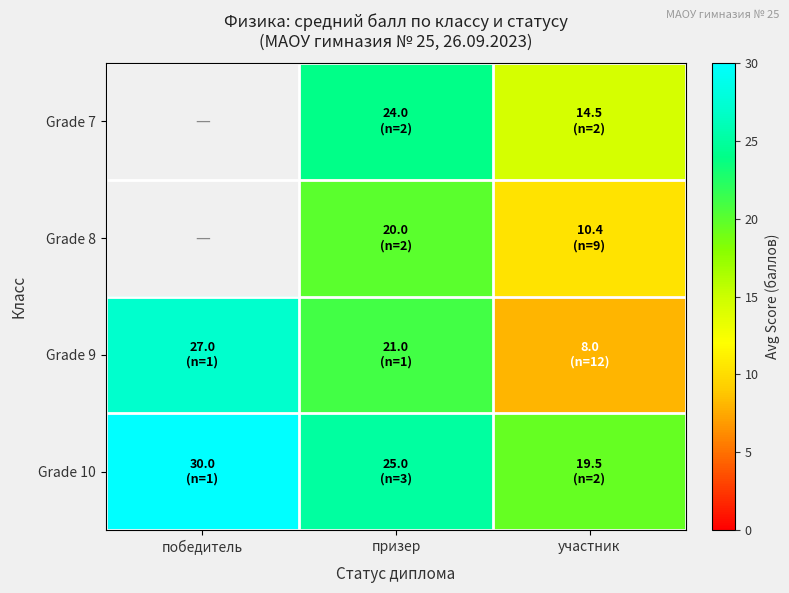

Which series has the largest total across all categories?

Grade 10